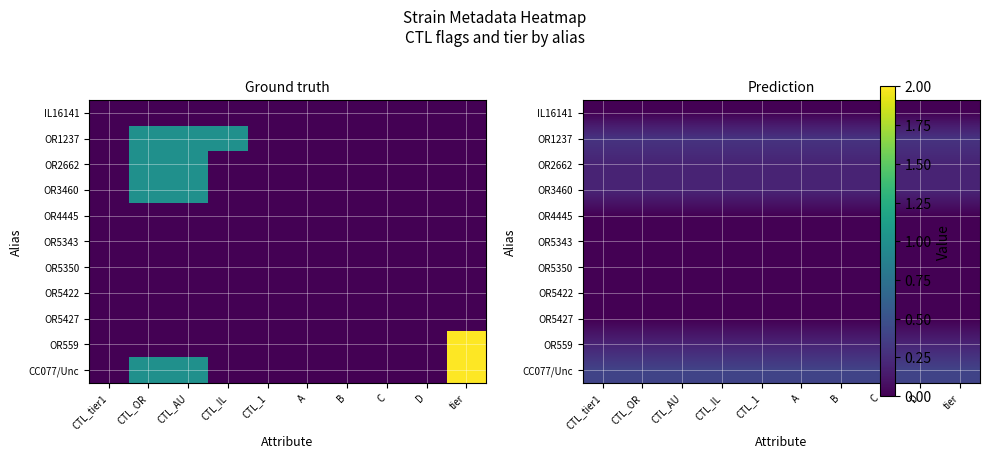

Which category has the highest value in the IL16141 series?

CTL_tier1